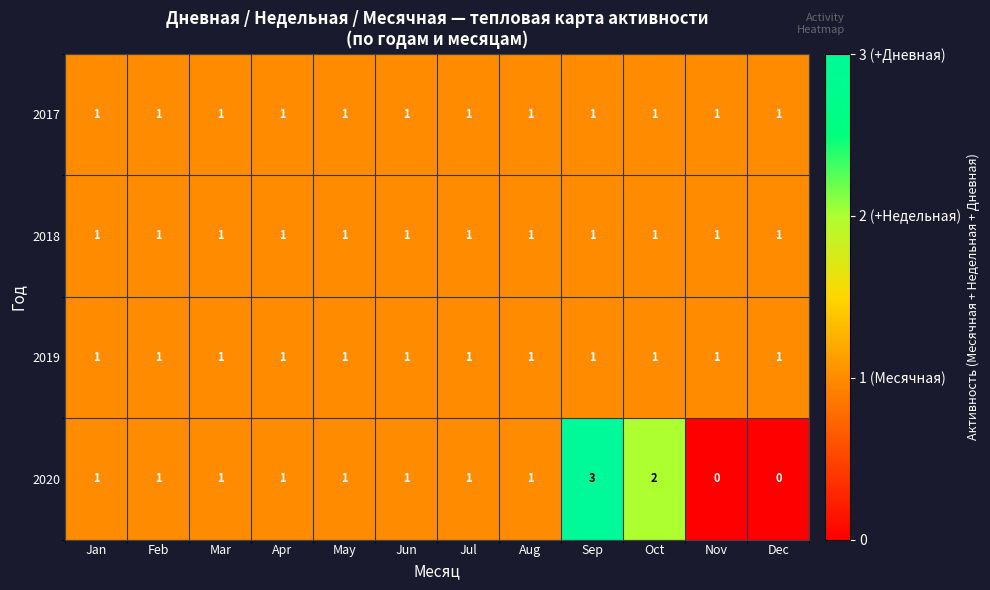

Which label corresponds to the largest value in the chart?

Sep